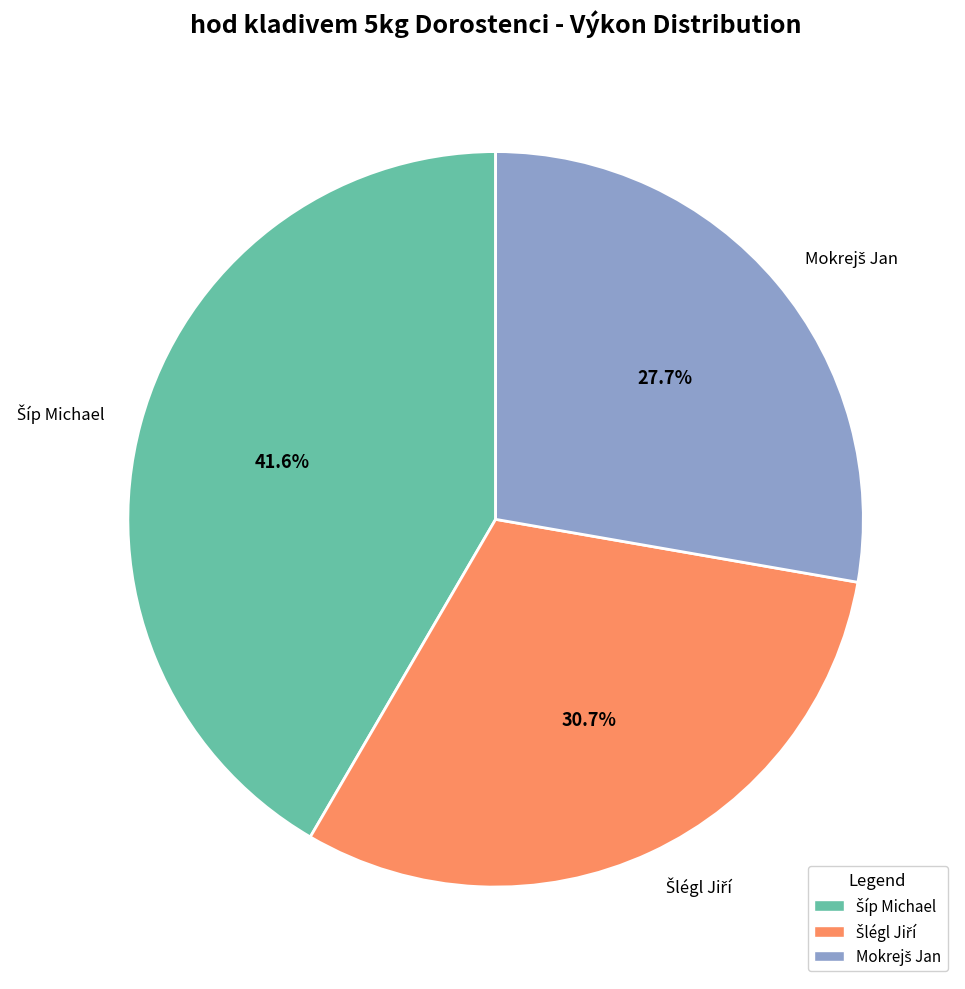

Is there a majority slice in this chart?

No